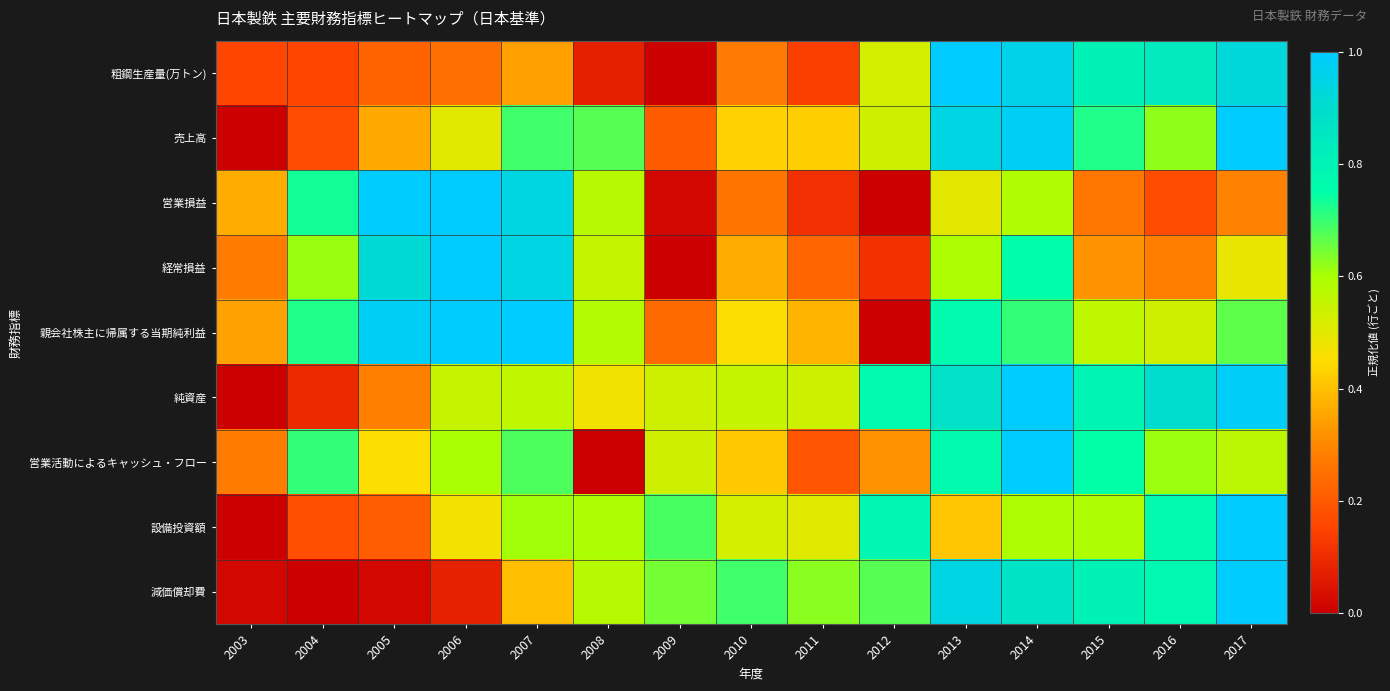

At how many categories does at least one series exceed 0?

15